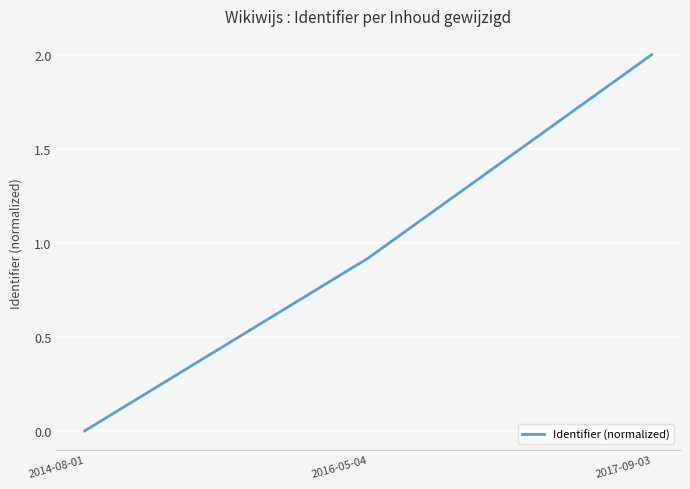

List the labels in order of value, smallest first.

2014-08-01, 2016-05-04, 2017-09-03